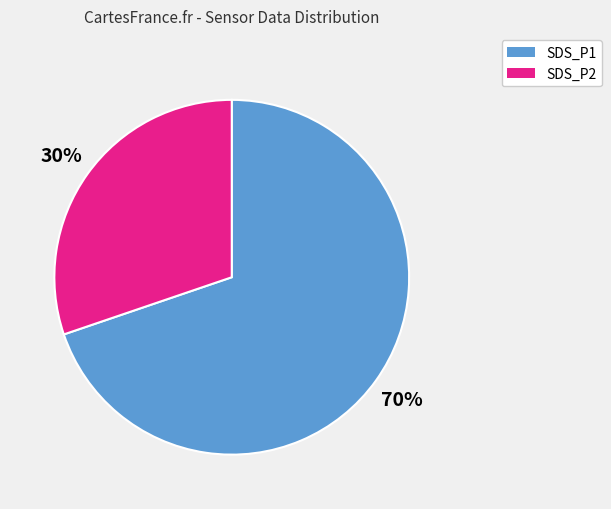

What is the majority slice?

SDS_P1